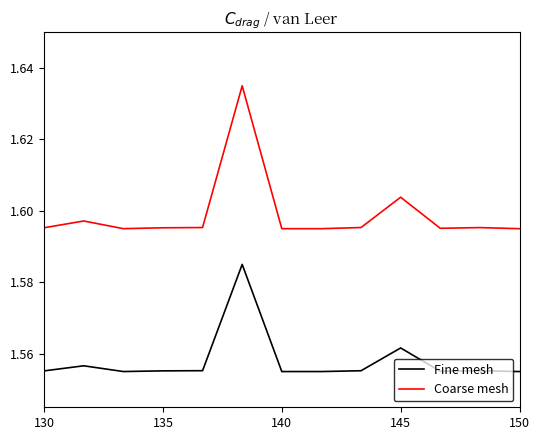

True or false: Fine mesh and Coarse mesh cross at least once.

False